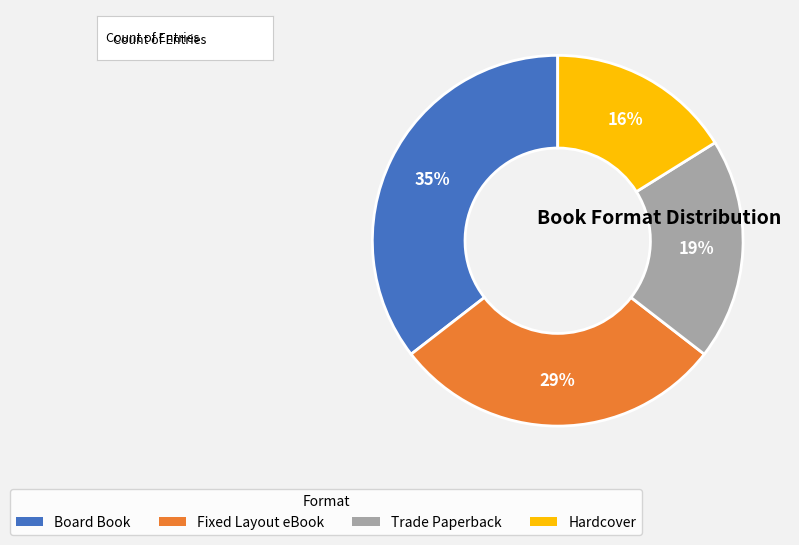

What percentage is the Board Book slice, to the nearest percent?

35%